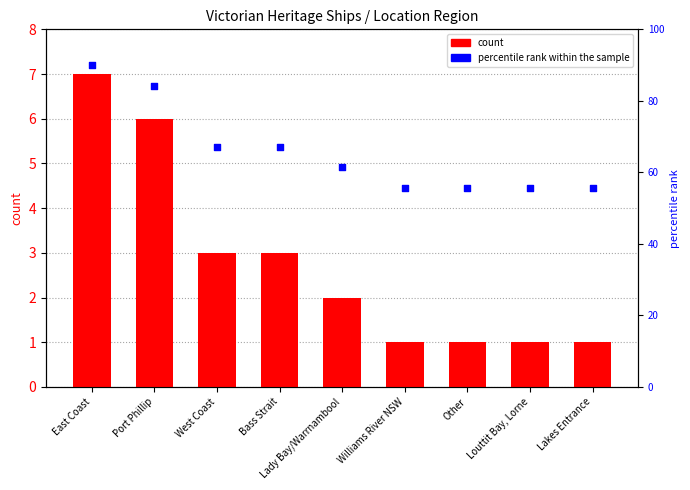

Which series has the largest total across all categories?

percentile rank within the sample